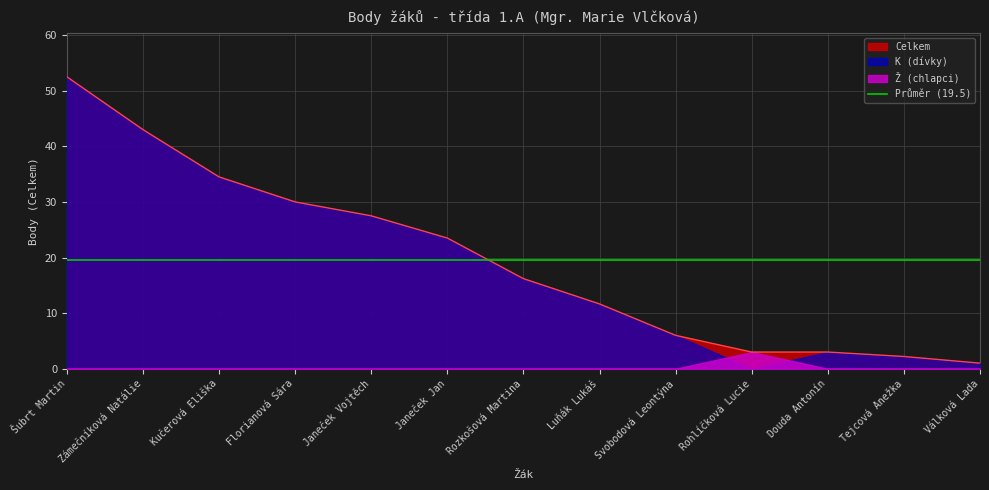

What is the greatest value displayed?

52.5